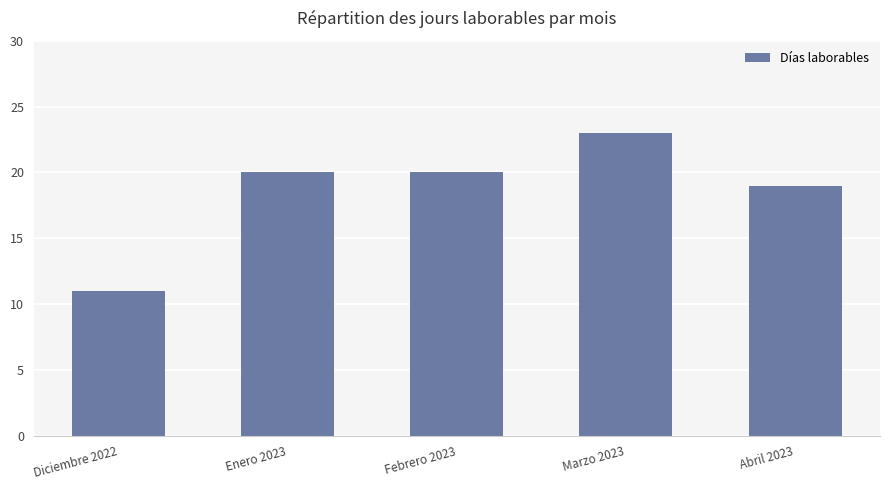

How many values are below 20?

2